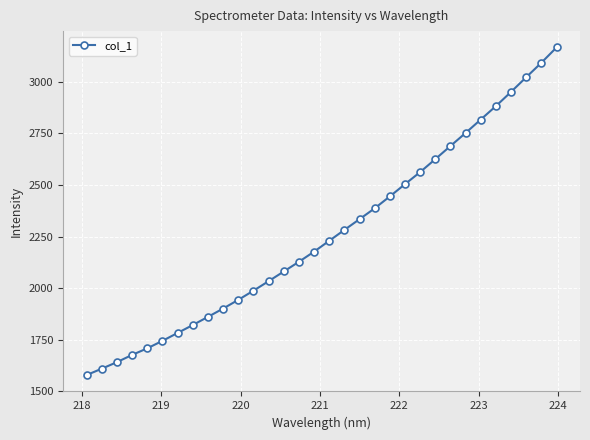

What is the difference between the maximum and minimum values?

1588.4